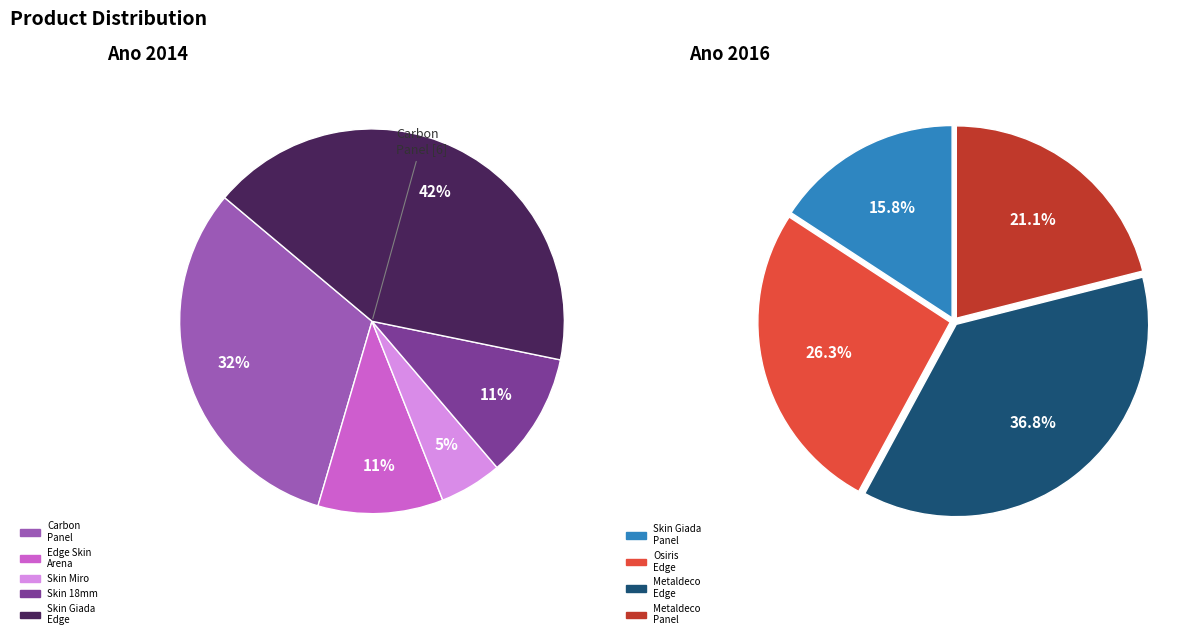

Between Skin Giada edge and Skin panel 18 mm., which is larger?

Skin Giada edge